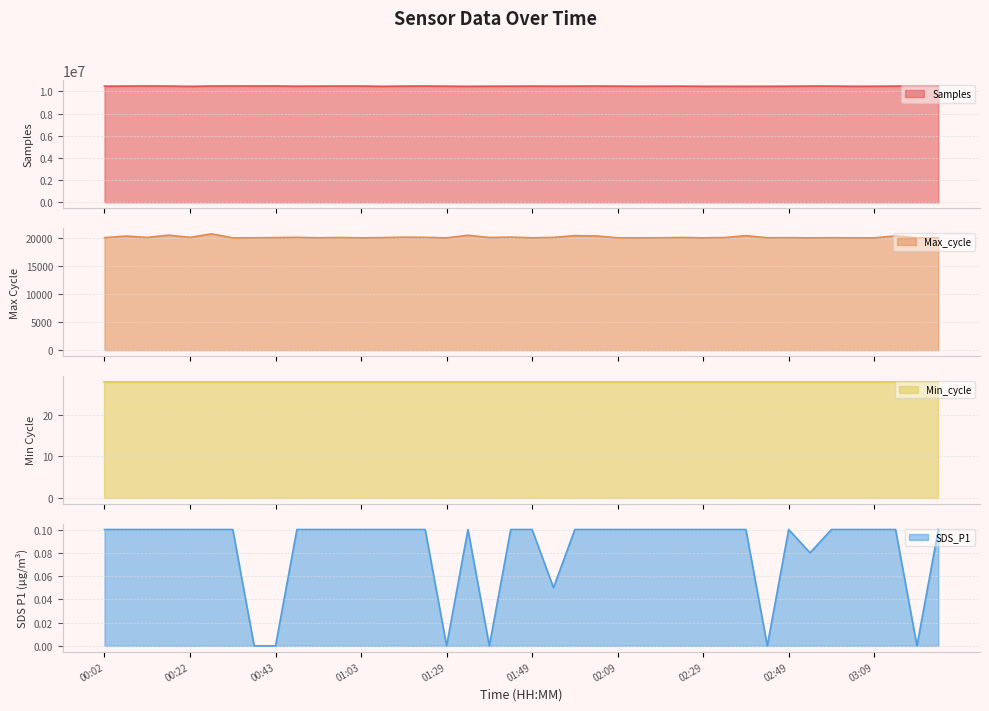

The value of Samples at 03:14 is 10468547.0. True or false?

True